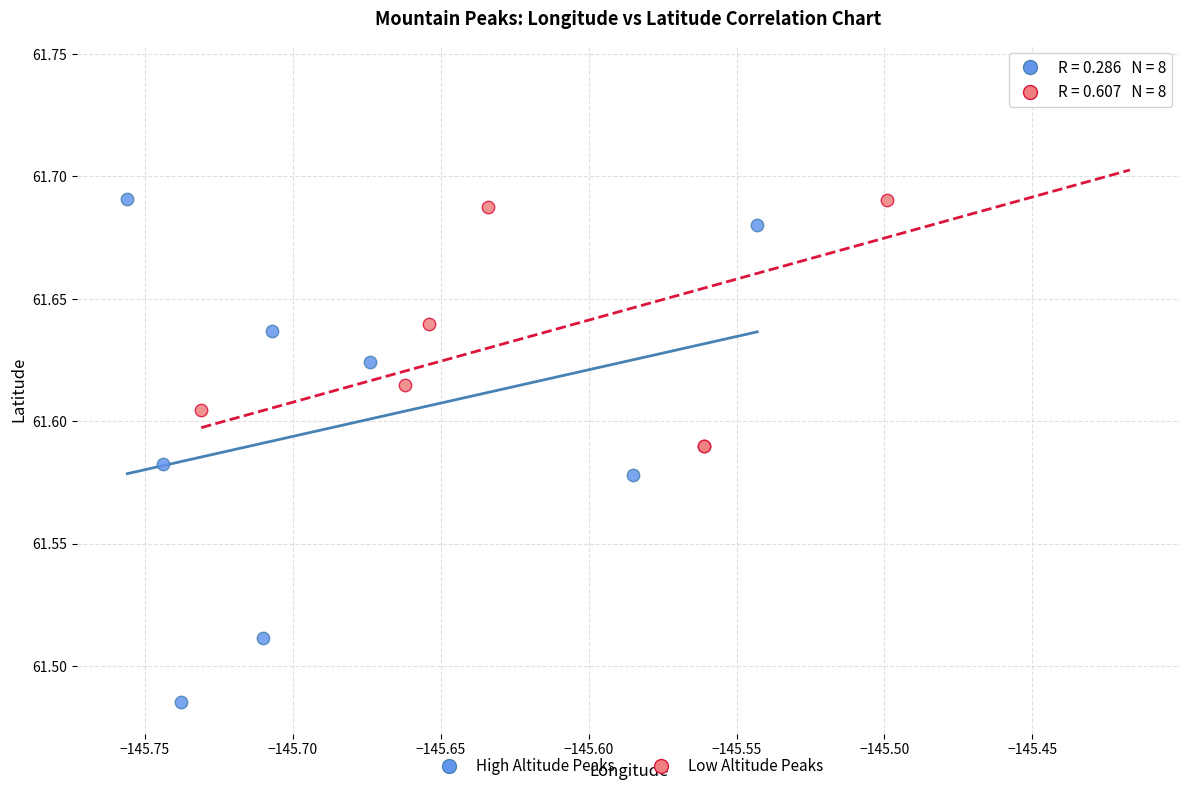

Which series contains the highest Y value?

Low Altitude Peaks